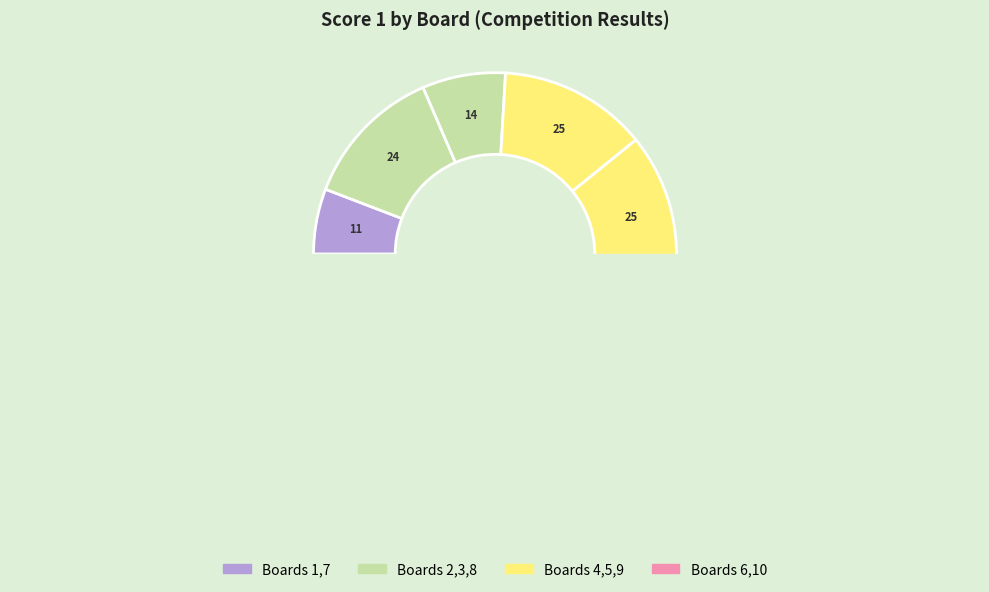

To the nearest percent, what percentage of the pie is Board 2?

13%